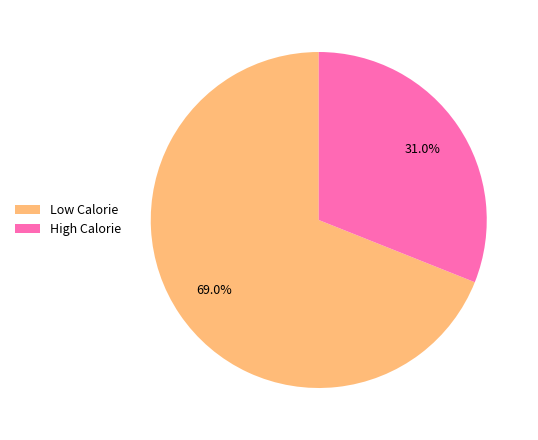

Is there any slice that represents more than half of the pie?

Yes